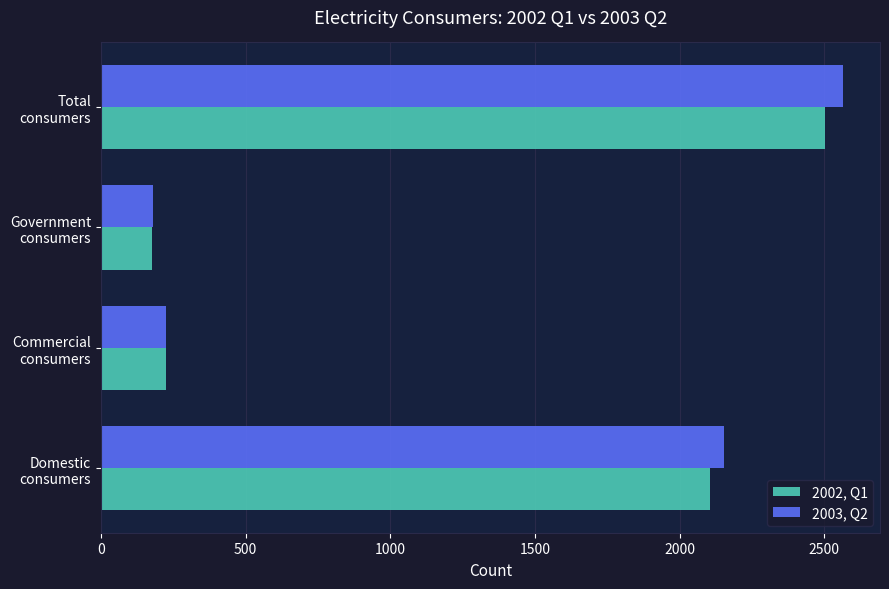

Which series has the widest spread of values?

2003, Q2